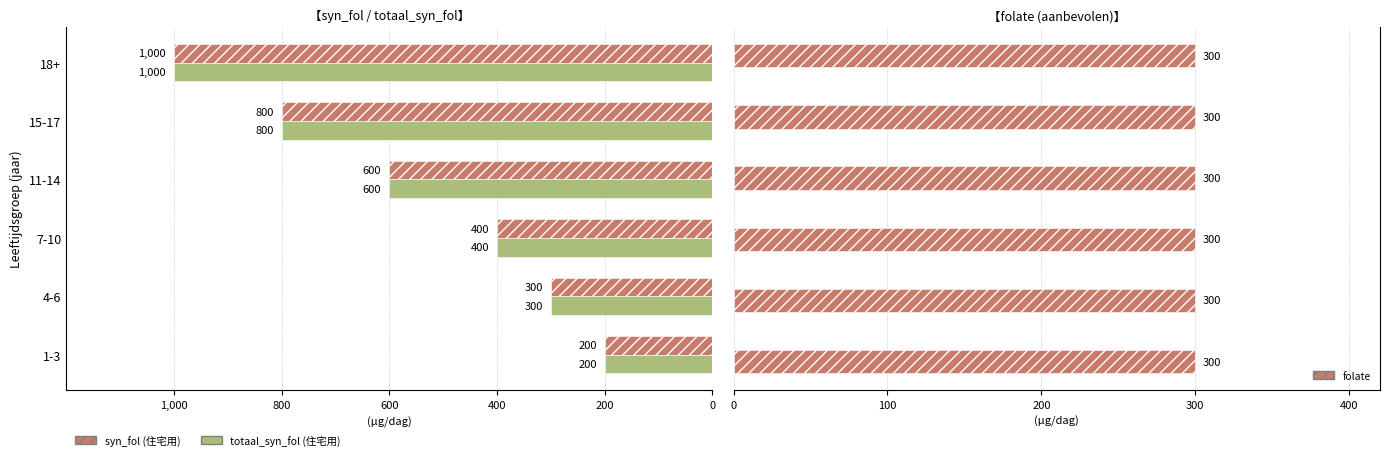

Does the chart contain any negative values?

Yes